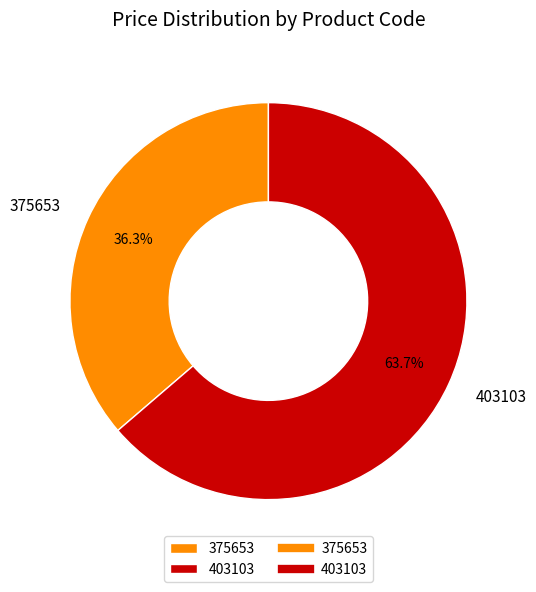

Combined, what portion of the pie is 403103 and 375653?

100.0%